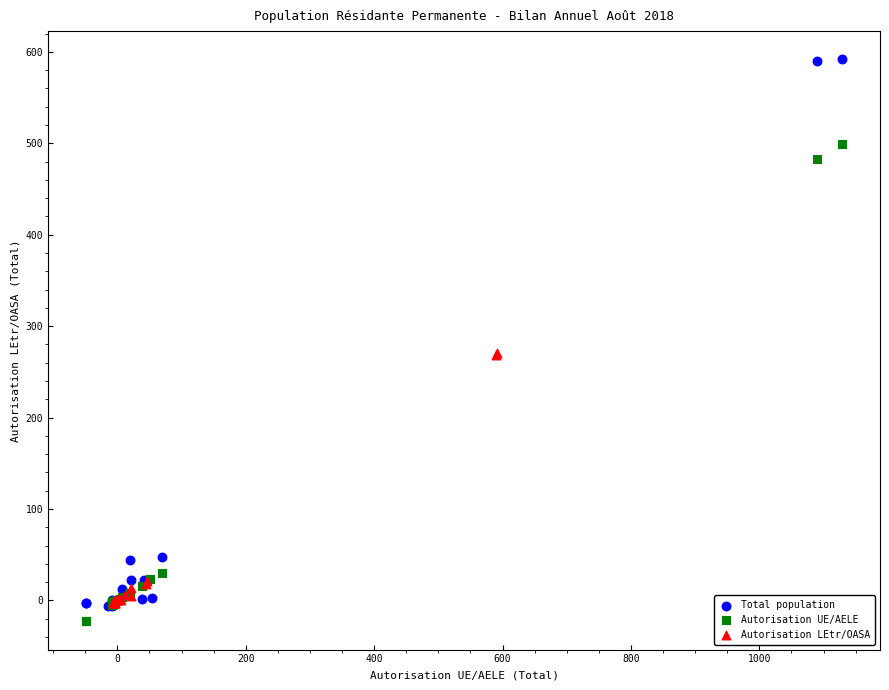

Which series contains the highest Y value?

Total population